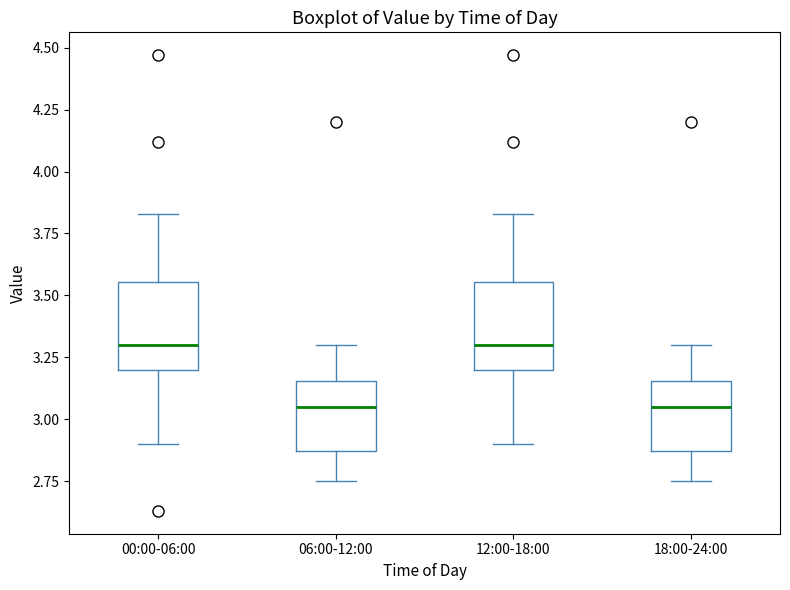

Where does the median line of the box for 18:00-24:00 sit on the y-axis? The values are not printed on the chart, so give them approximately, as read against the axis.

3.05